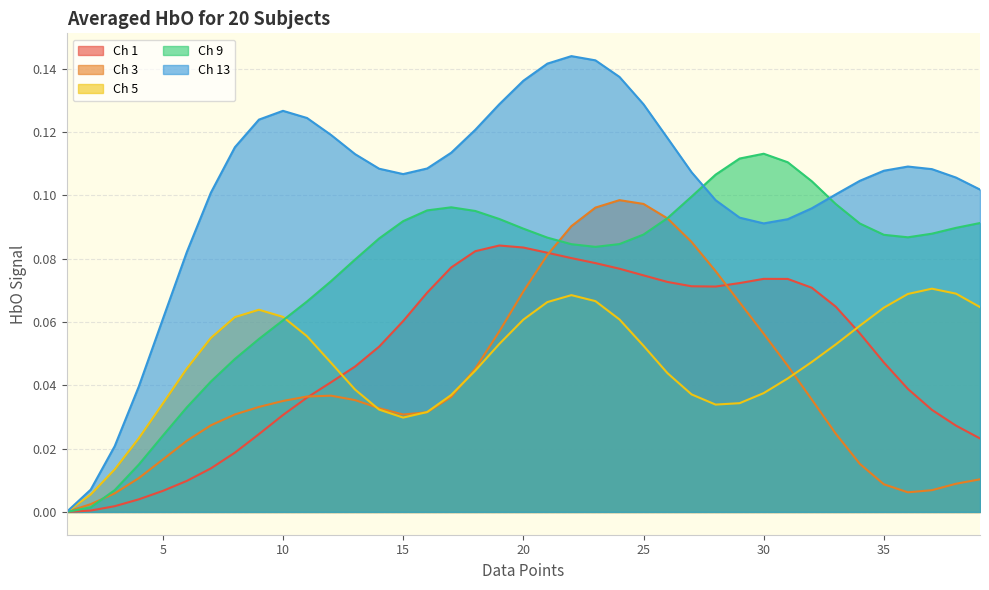

Where is the first local minimum for Ch 1?

28